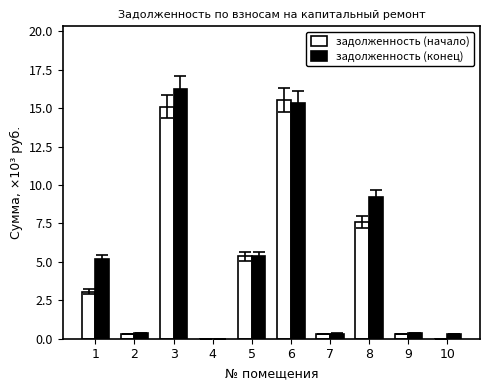

Which series has the largest total across all categories?

задолженность (конец)